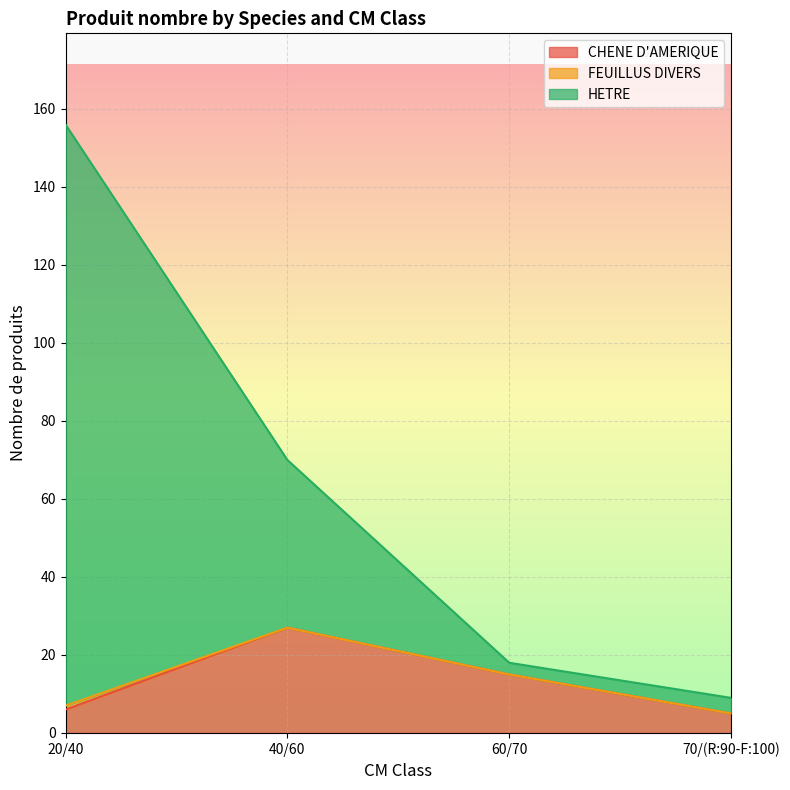

What is the label of the 4th point from the right?

20/40